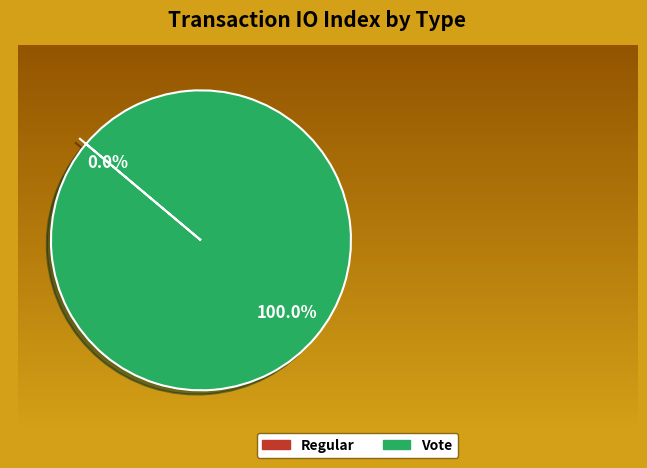

To the nearest percent, what portion does Vote represent?

100%